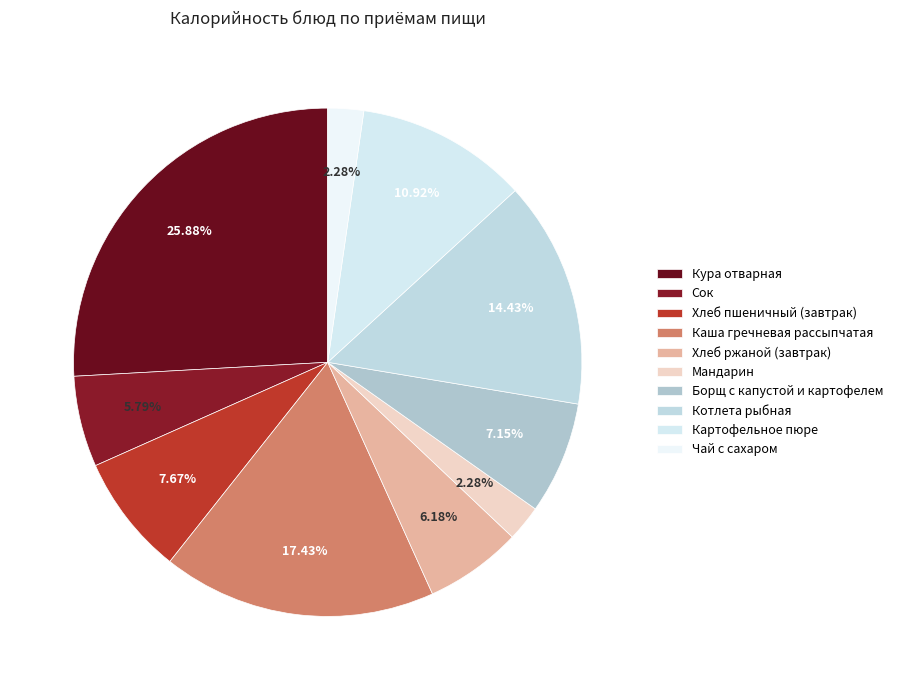

Which slice is the largest?

Кура отварная